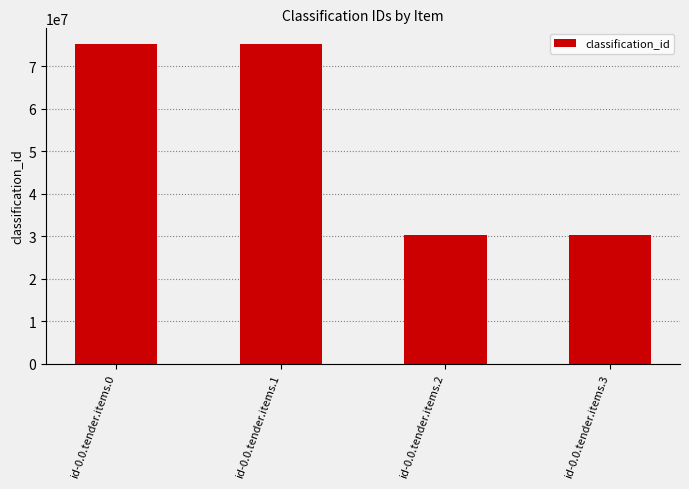

At which label does the data first exceed 75100000?

id-0.0.tender.items.0